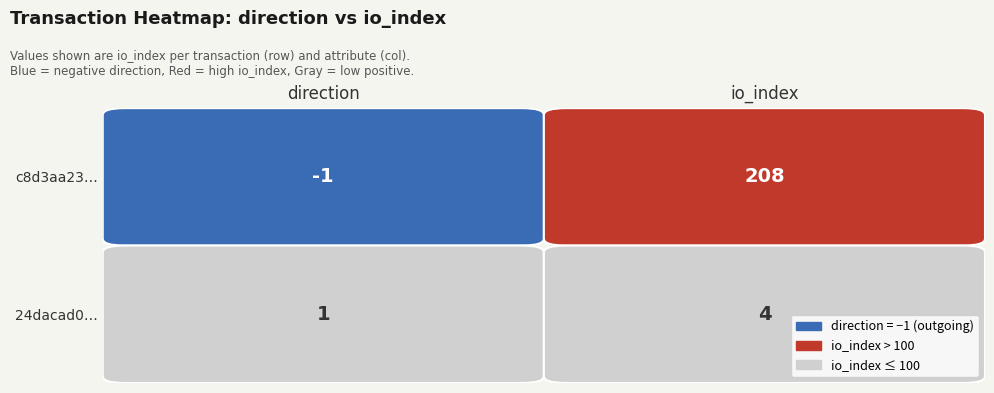

Reading left to right, what are all the values shown in this chart?

c8d3aa23...: -1	208
24dacad0...: 1	4